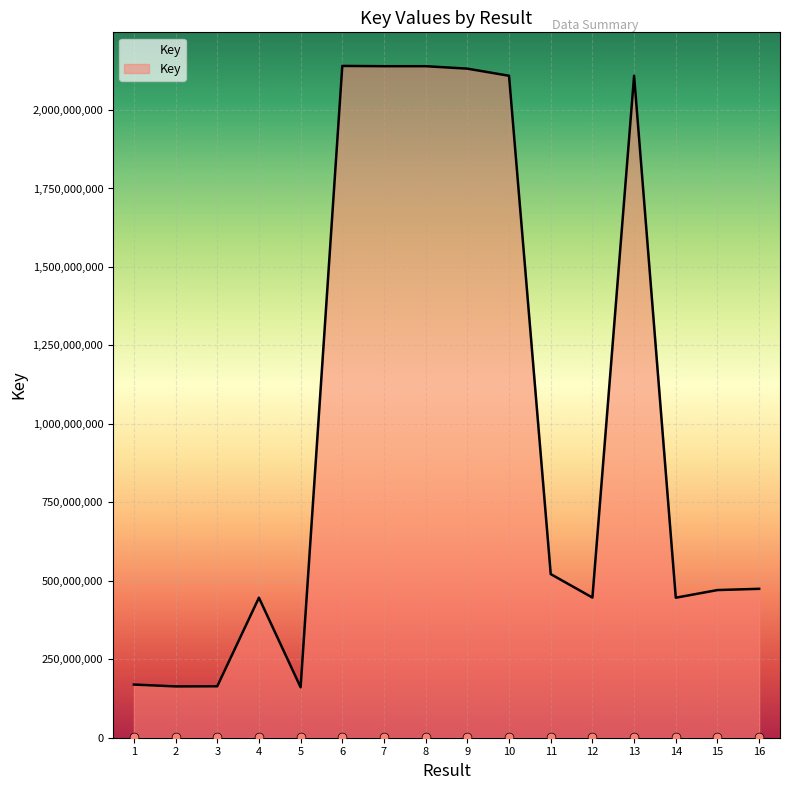

What is the change in value from 9 to 16?

-1657436665